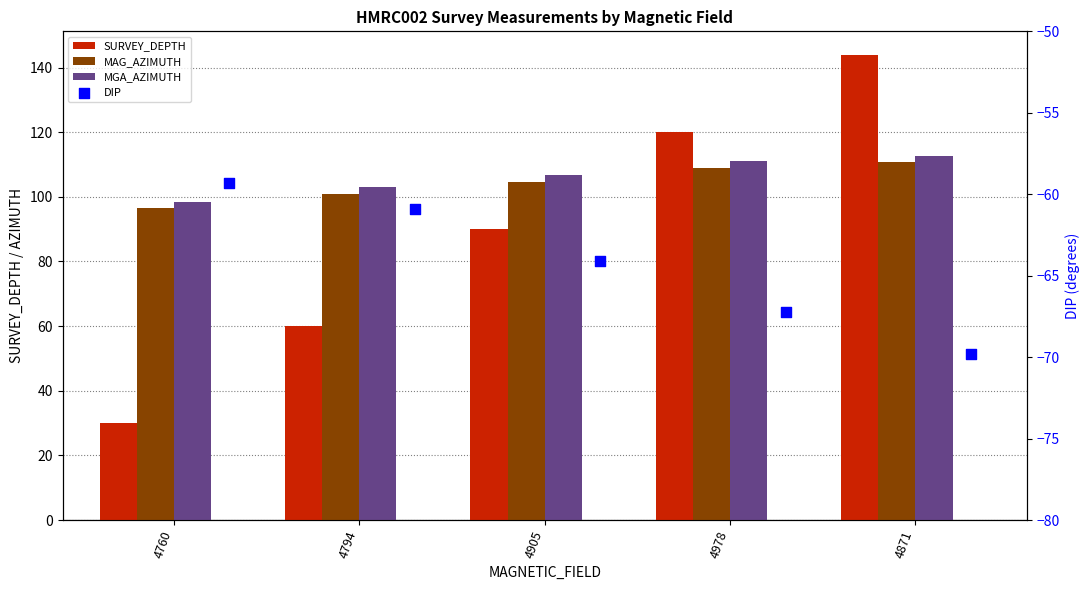

Which series reaches the maximum Y coordinate?

SURVEY_DEPTH